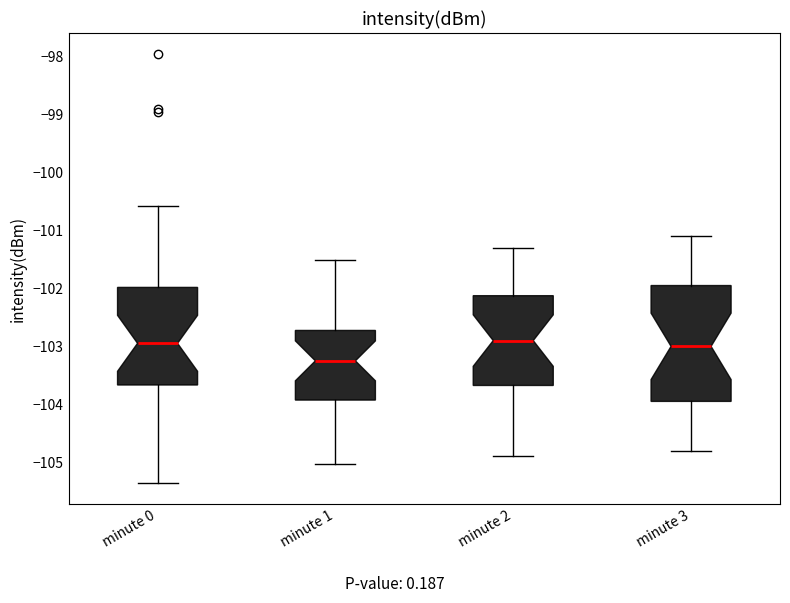

Where does the lower whisker of the box for minute 2 end on the y-axis? The values are not printed on the chart, so give them approximately, as read against the axis.

-104.9